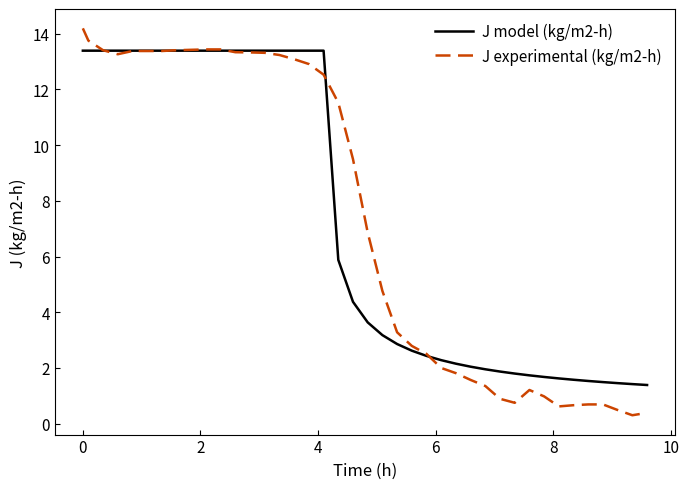

Which series has the largest range (max minus min)?

J experimental (kg/m2-h)